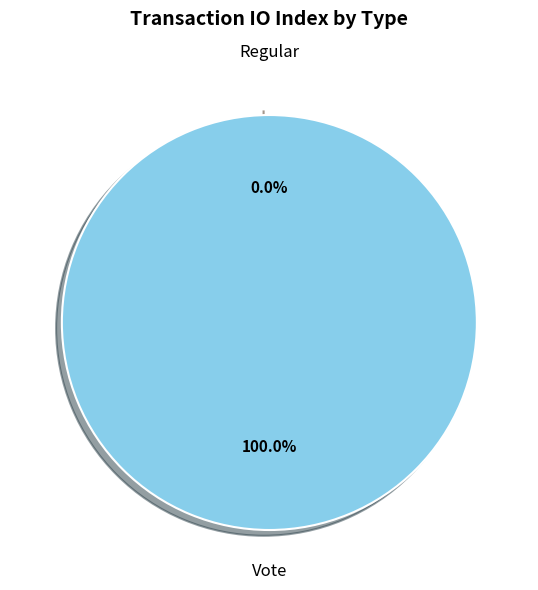

To the nearest percent, what is the difference between the largest and smallest slice percentages?

100%